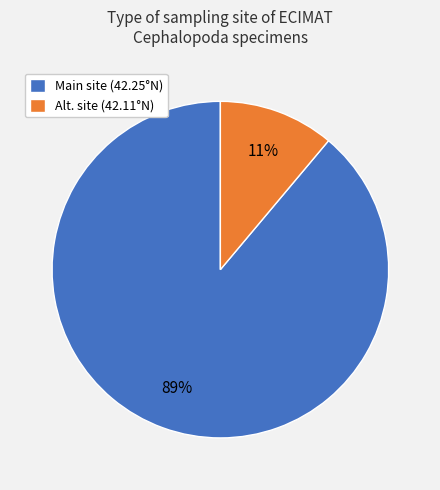

Which category has the biggest portion of the pie?

Main site (42.25°N)